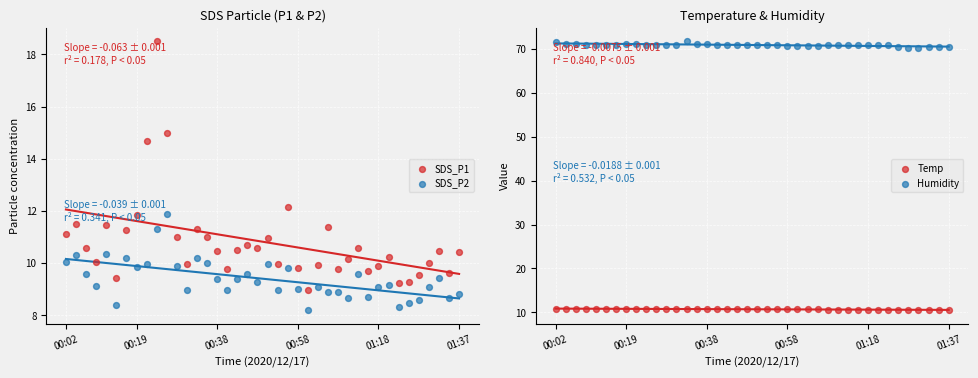

Which series reaches the maximum Y coordinate?

Humidity